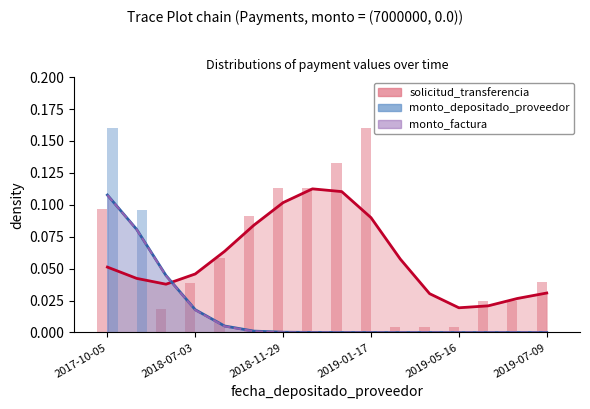

How many categories are shown in the chart?

16